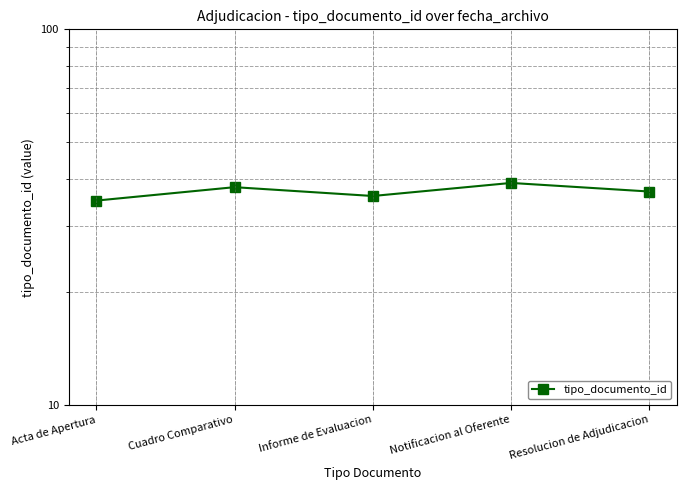

What is the sum of the values at Acta de Apertura and Cuadro Comparativo?

73